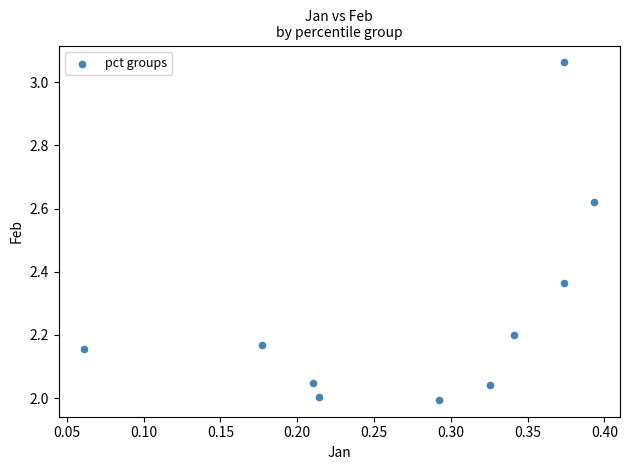

What is the average Y value?

2.3